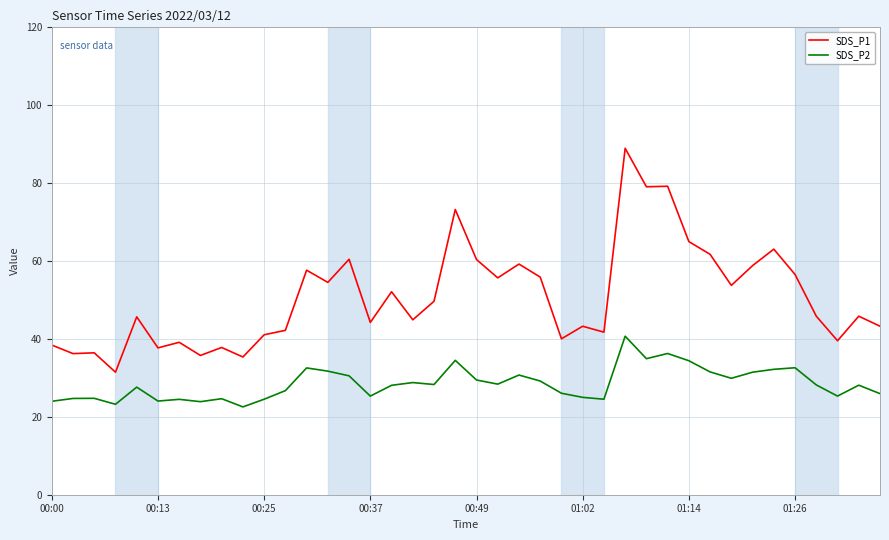

What is the minimum value shown in the chart?

22.5